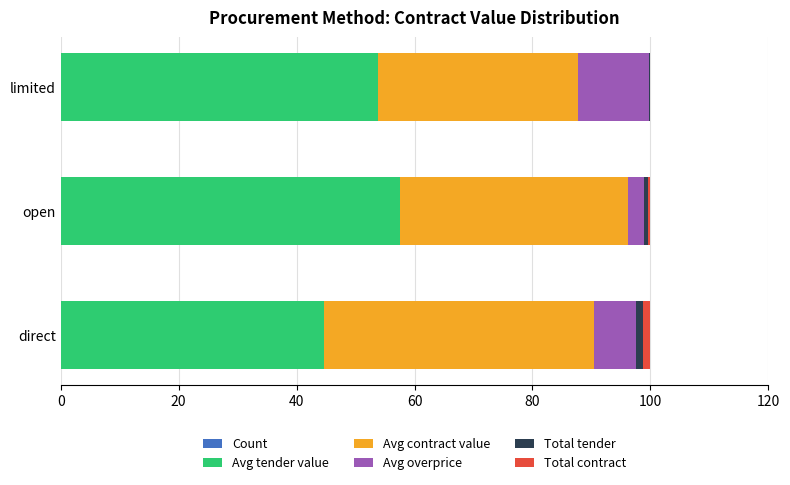

What are all the series names shown in the legend?

Count, Avg tender value, Avg contract value, Avg overprice, Total tender, Total contract